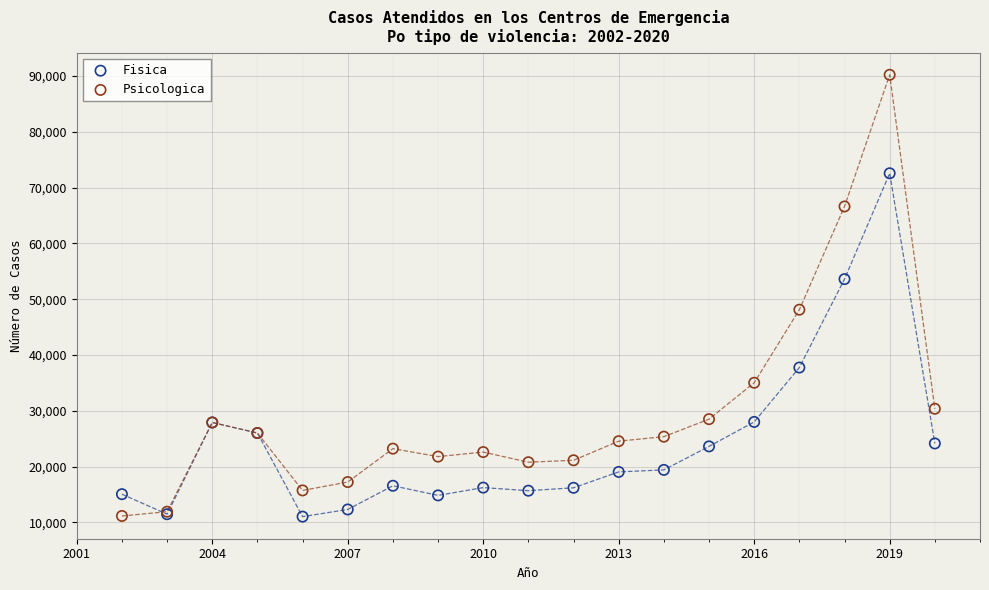

Which series contains the highest Y value?

Psicologica